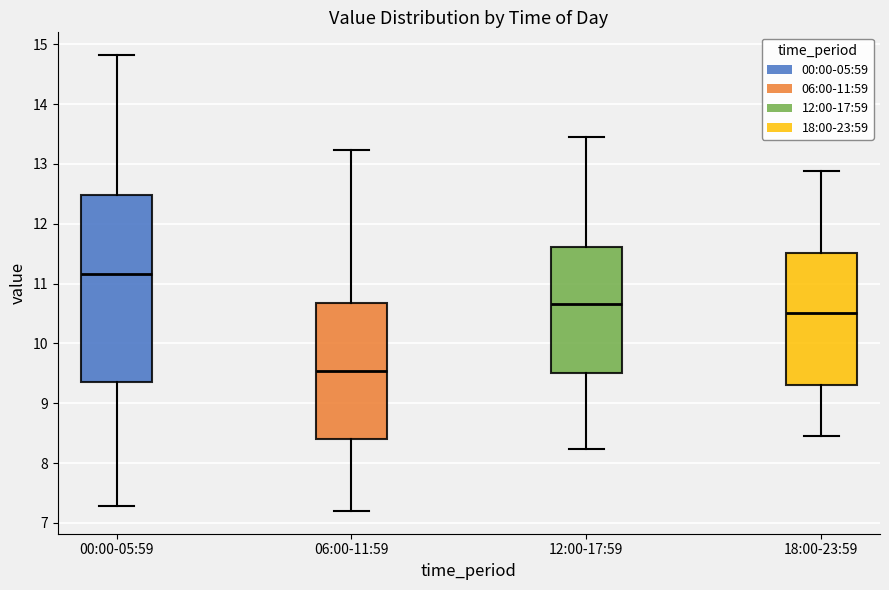

Which box's median line is the highest?

00:00-05:59